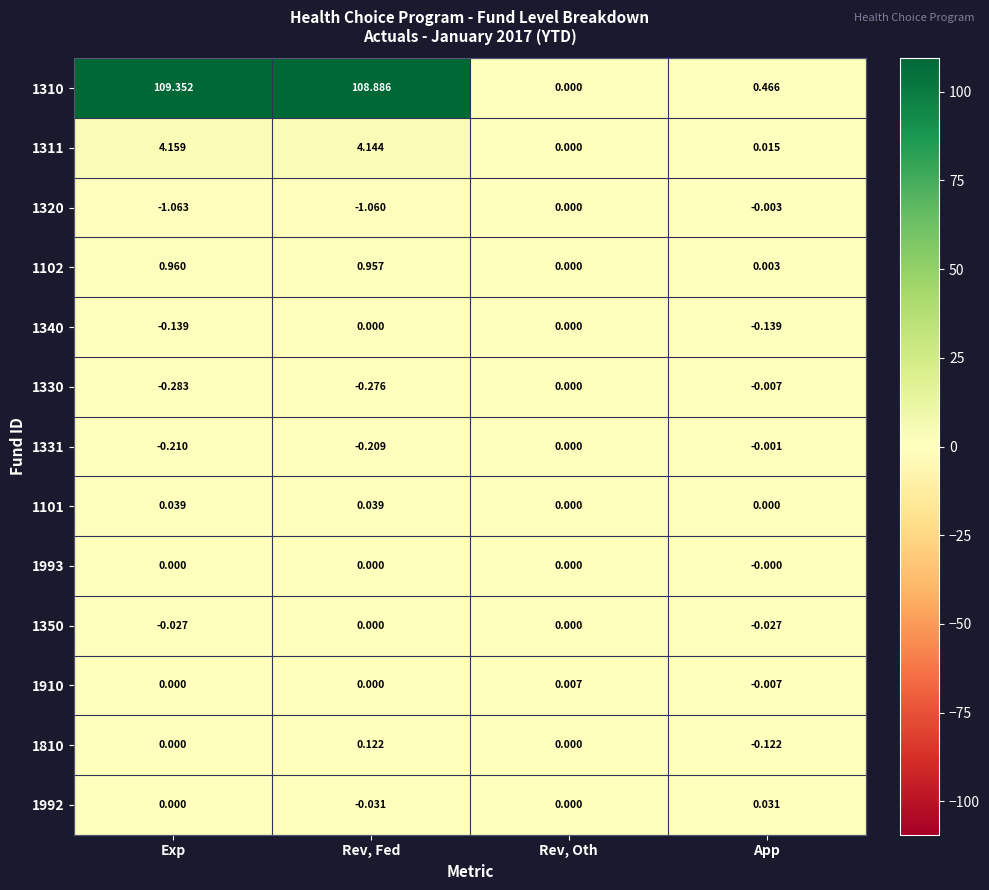

List the labels in order of 1330 value, largest first.

Rev, Oth, App, Rev, Fed, Exp